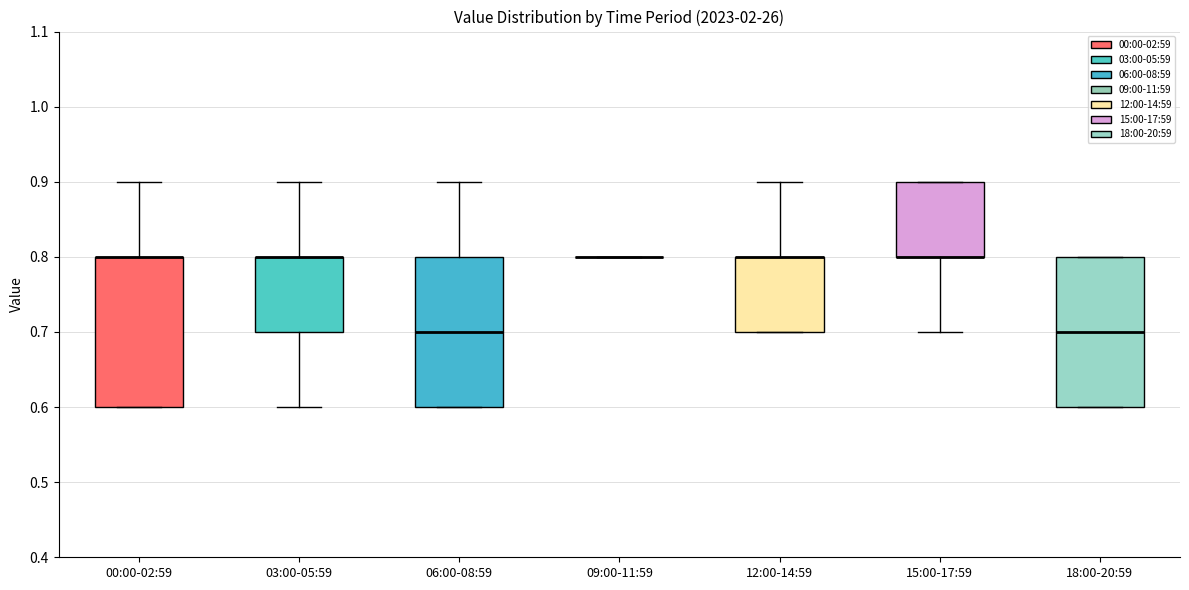

Where is the upper edge of the box for 15:00-17:59 on the y-axis? The values are not printed on the chart, so give them approximately, as read against the axis.

0.9